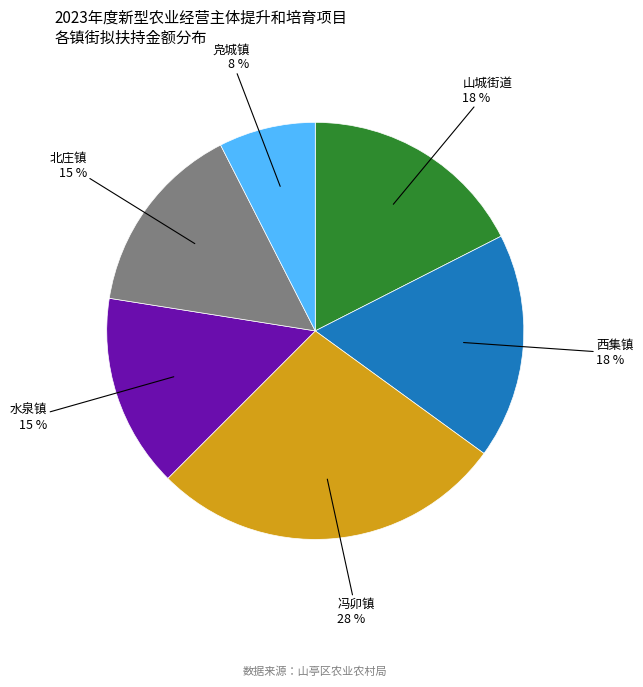

To the nearest percent, what is the average slice percentage?

17%